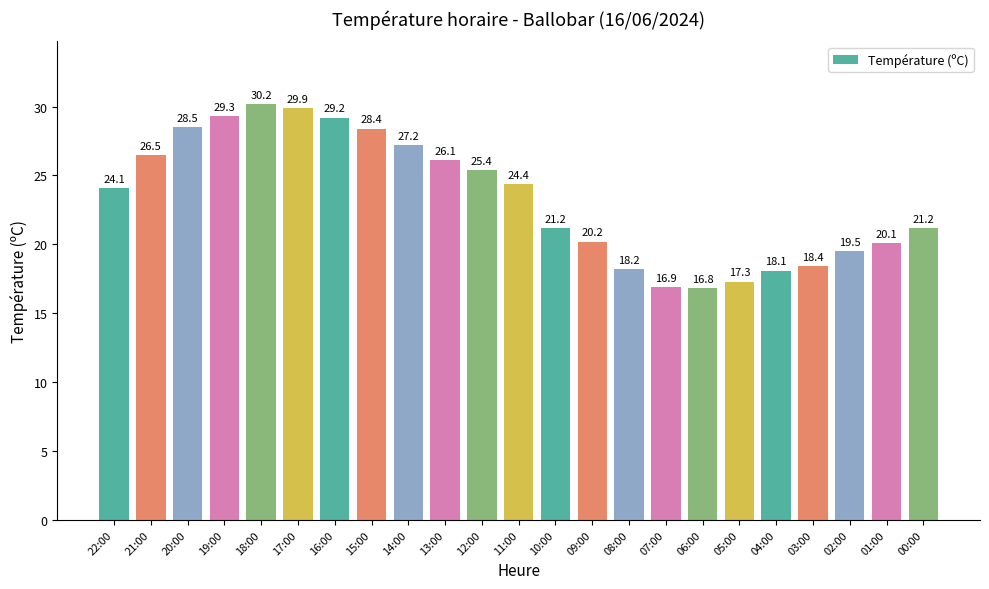

What is the change in value from 21:00 to 19:00?

+2.8